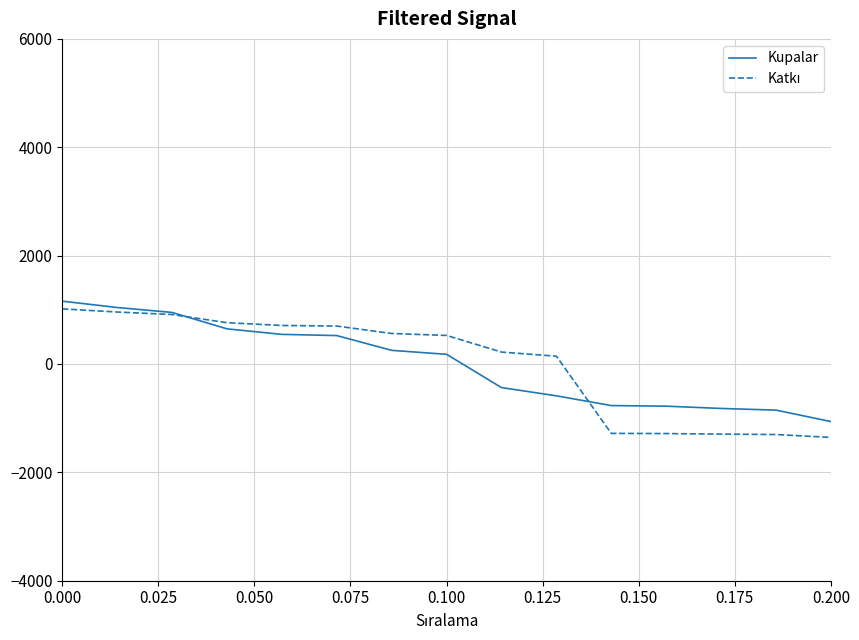

What is the greatest value displayed?

1159.5